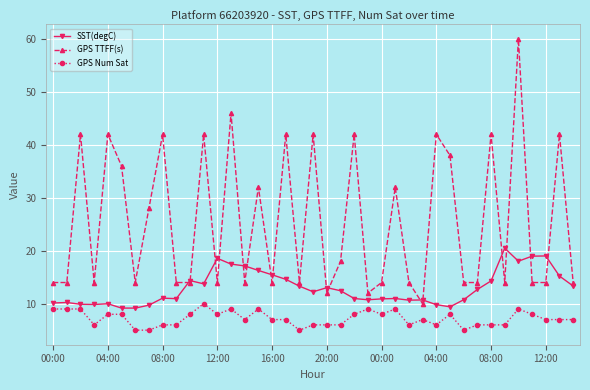

Which series has the largest total across all categories?

GPS TTFF(s)